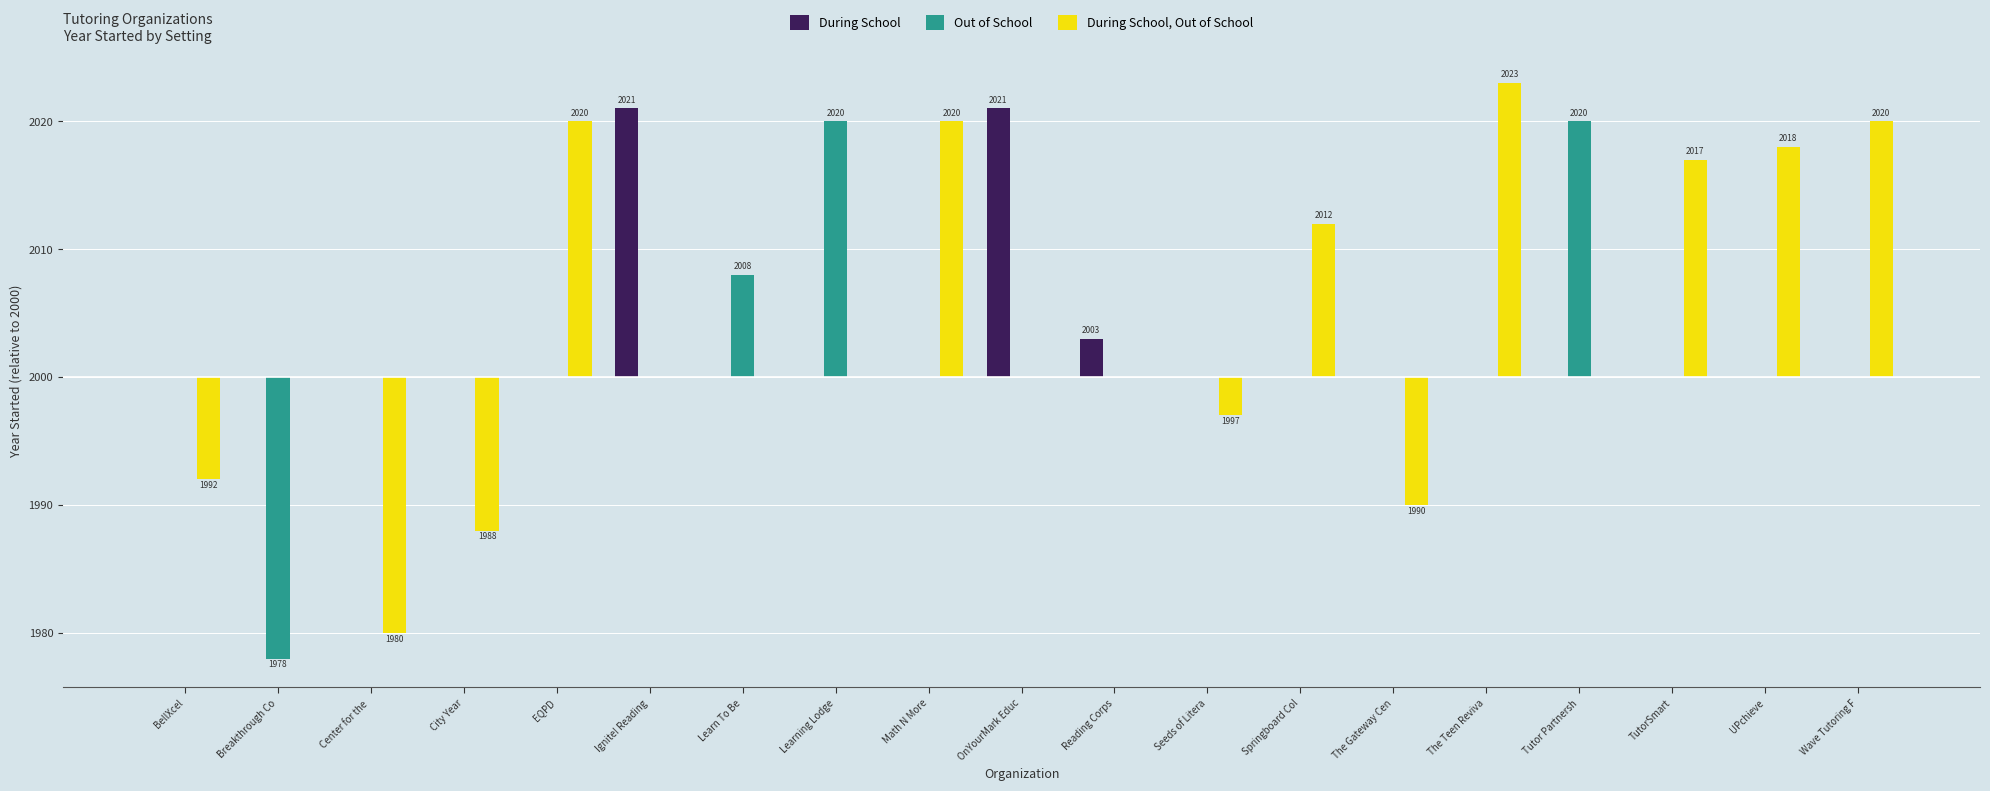

What is the sum of the During School, Out of School values at EQPD and OnYourMark Educ?

20